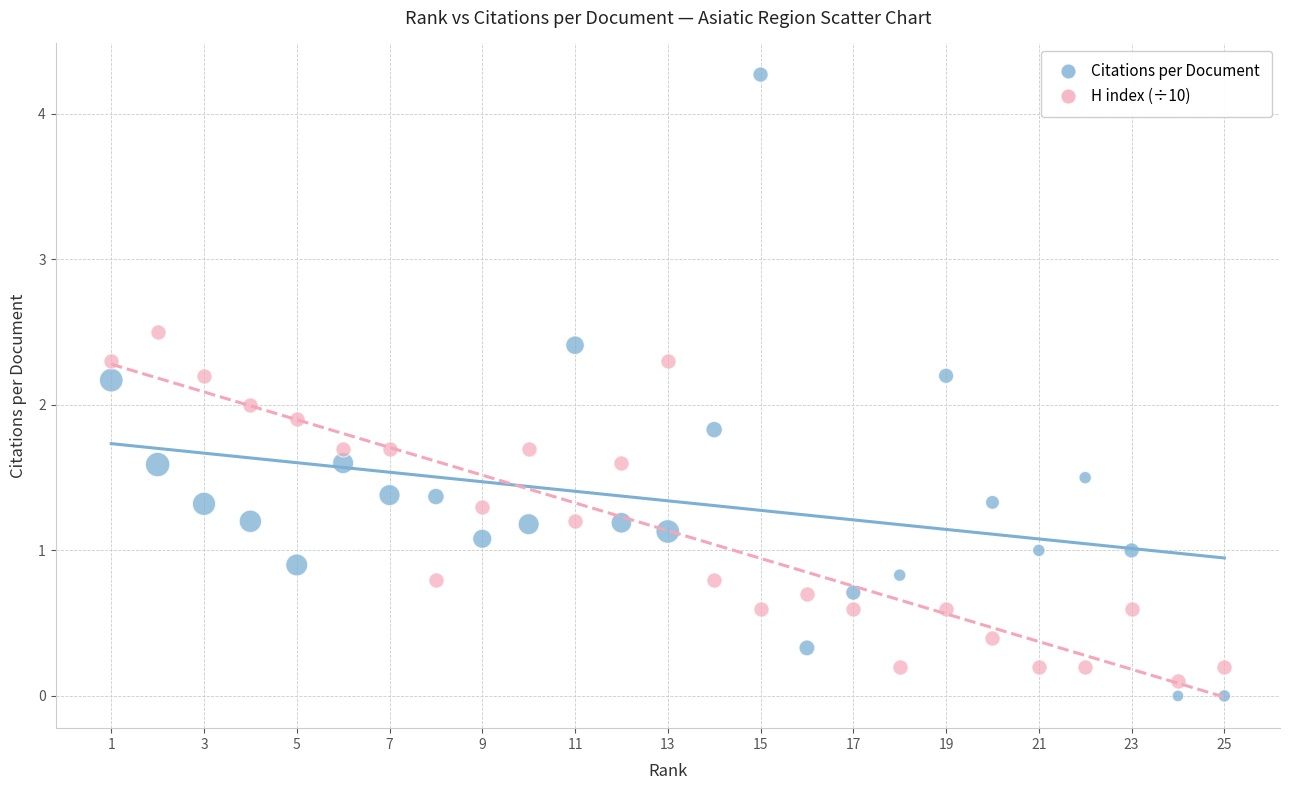

Which series reaches the maximum Y coordinate?

Citations per Document